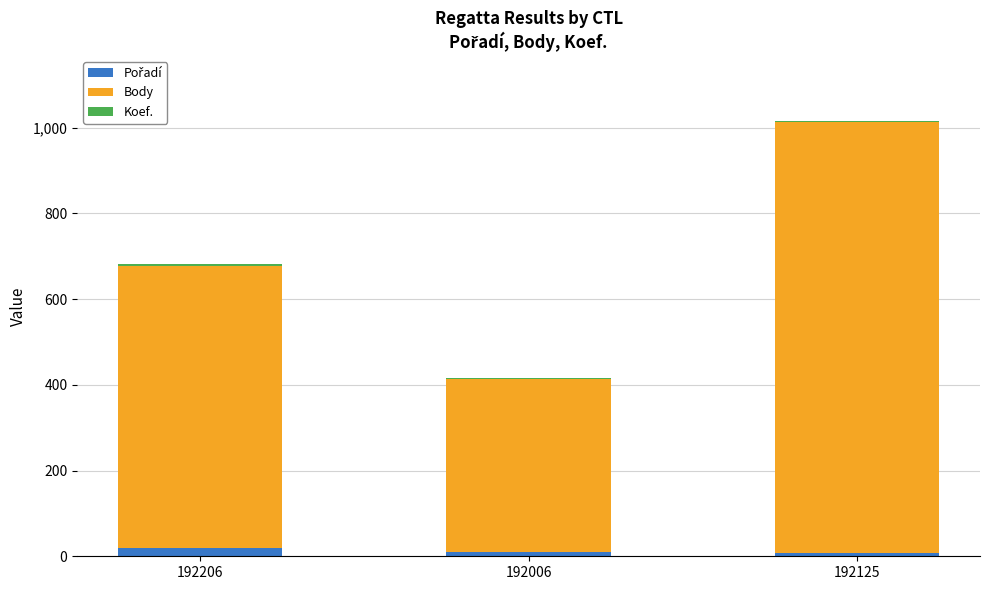

Are the bars horizontal?

No